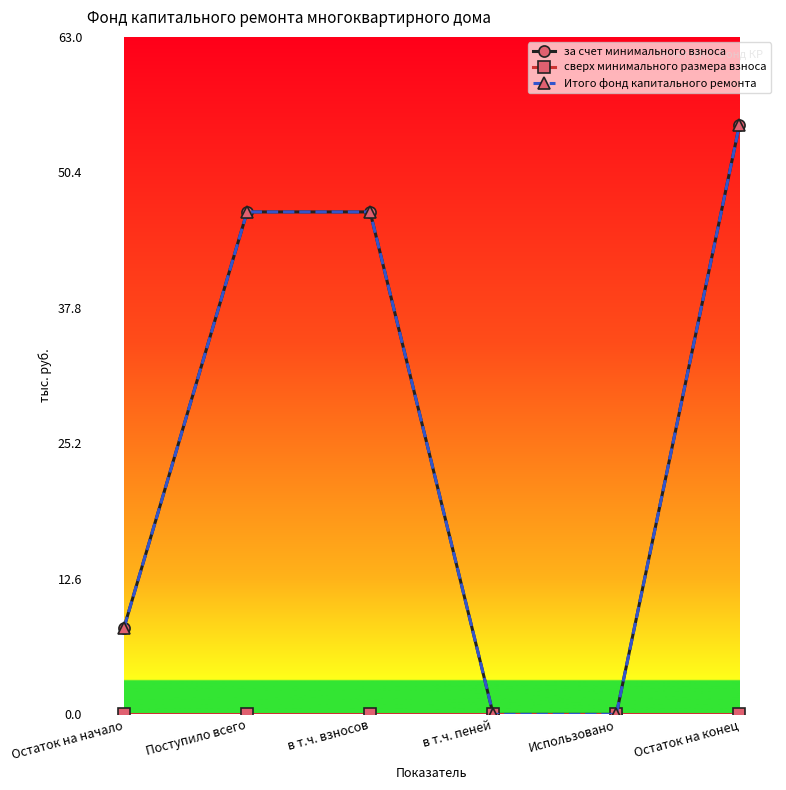

True or false: за счет минимального взноса has a value of 22.3 at Остаток на конец.

False